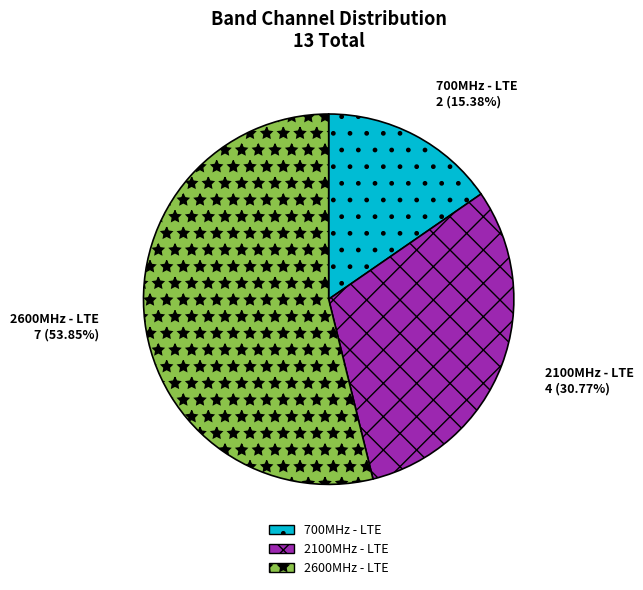

Is there any slice that represents more than half of the pie?

Yes